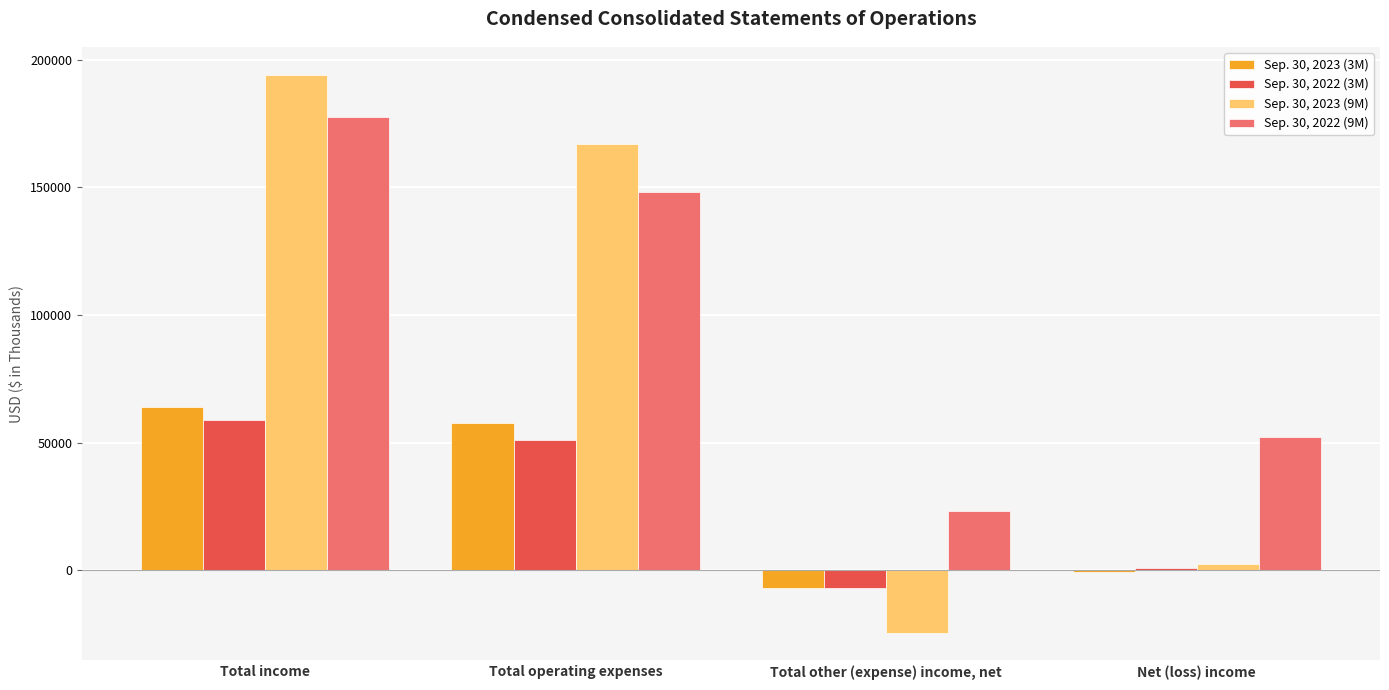

Which category has the lowest value in the Sep. 30, 2023 (9M) series?

Total other (expense) income, net